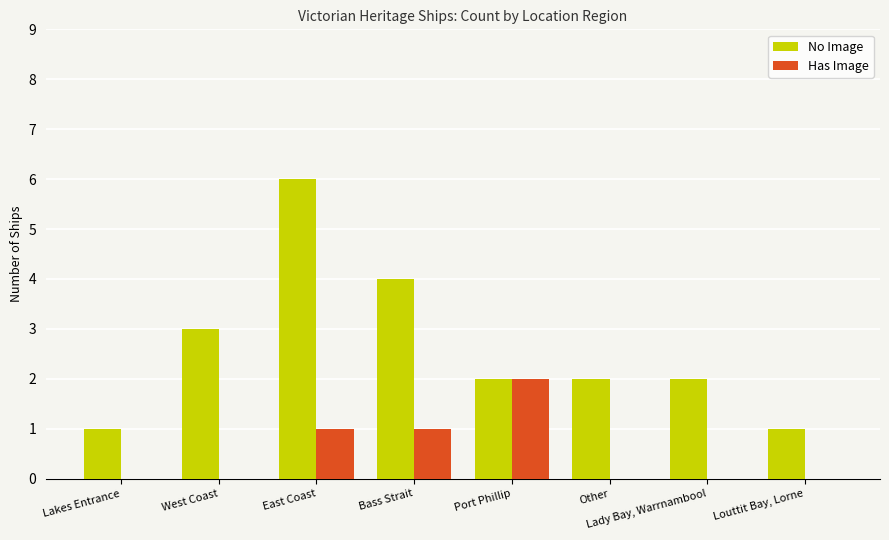

How many groups of bars are there?

8